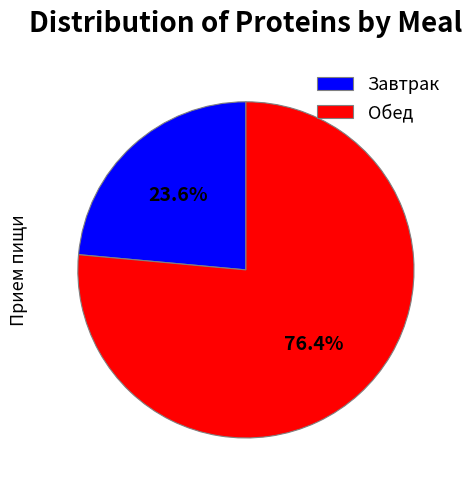

To the nearest percent, what percentage of the pie is Завтрак?

24%